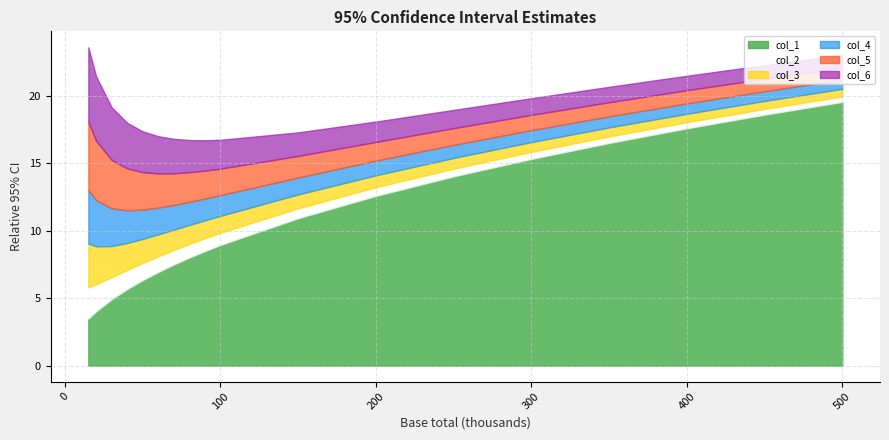

The value of col_2 at 60 is 0.7. True or false?

False